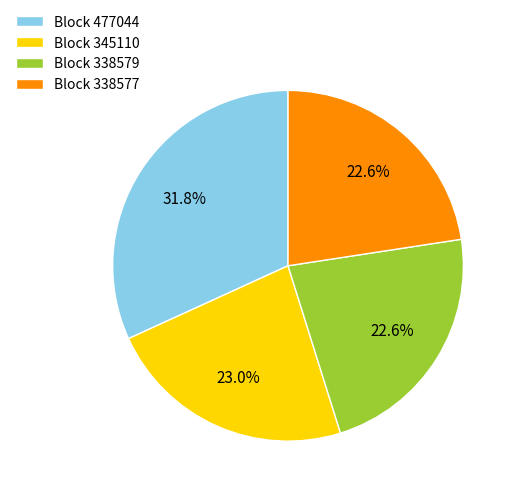

Is there any slice that represents more than half of the pie?

No